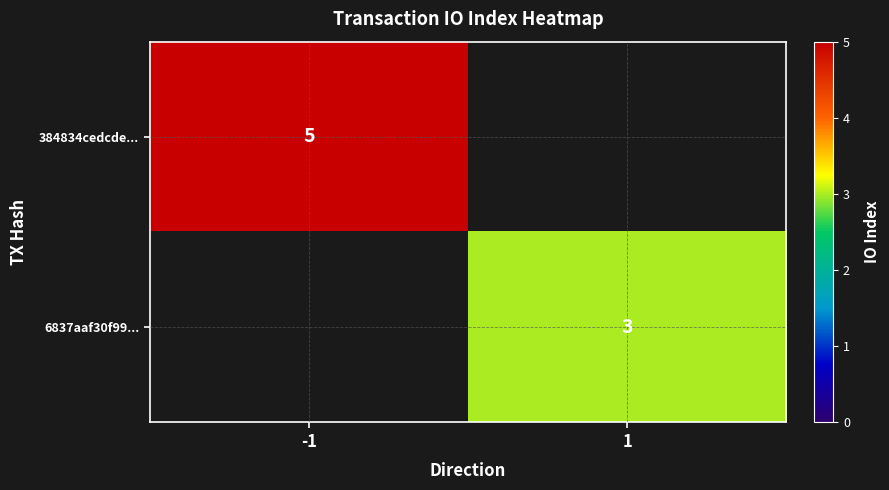

True or false: 6837aaf30f99... has a value of 5 at 1.

False